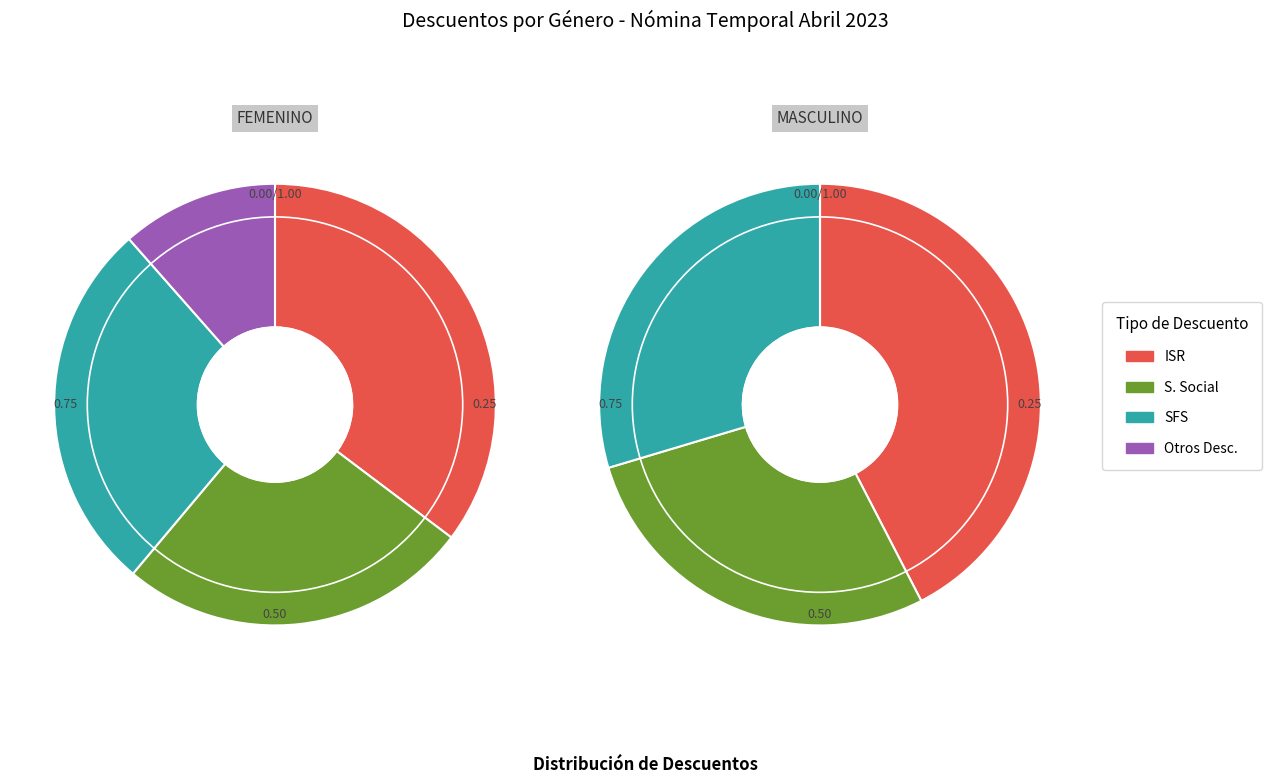

The FEMENINO slice represents 42% of the pie. True or false?

True